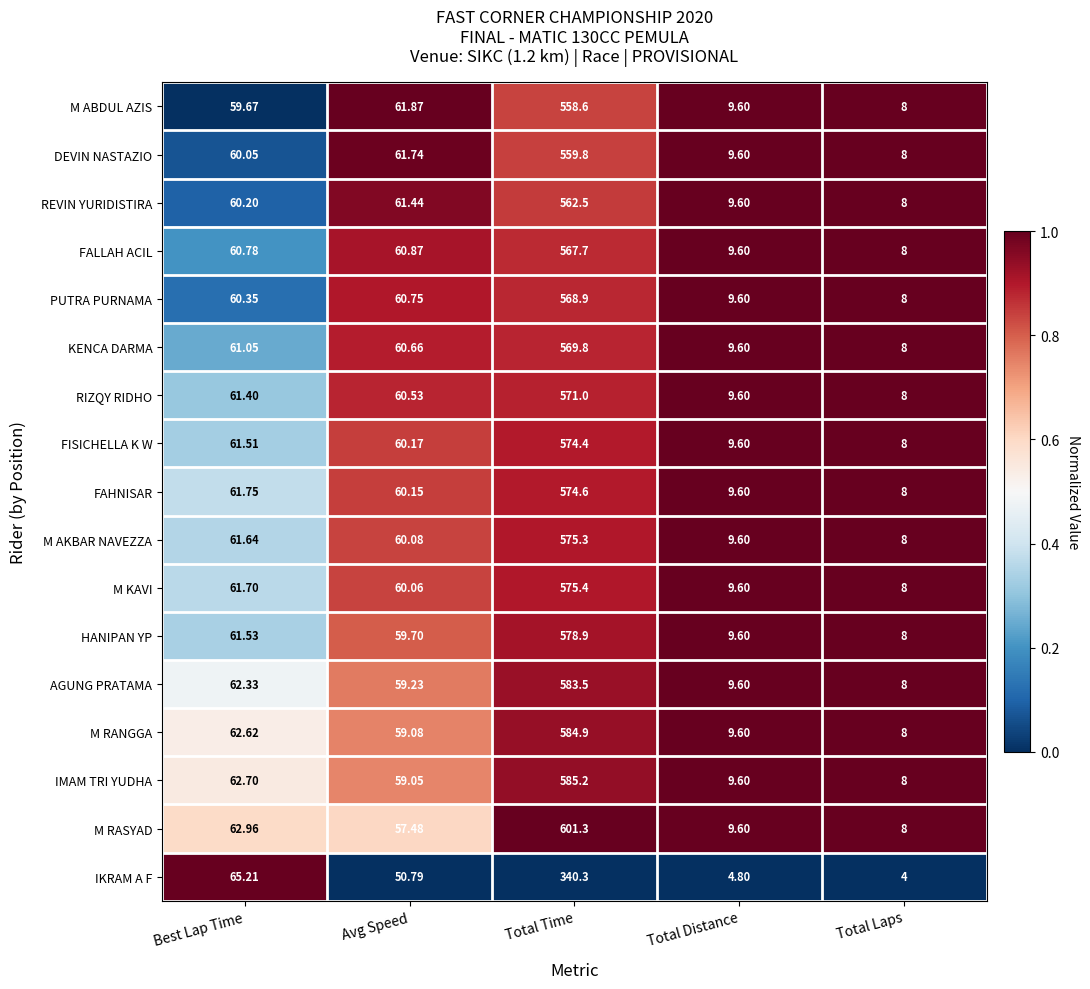

Rank the categories by FAHNISAR value from lowest to highest.

Total Laps, Total Distance, Avg Speed, Best Lap Time, Total Time